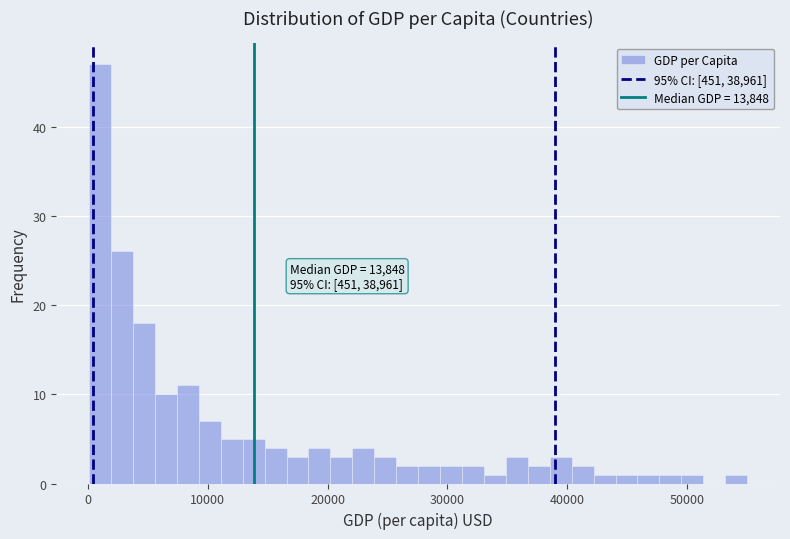

Read against the x-axis, roughly where is the centre of the tallest bar?

1000